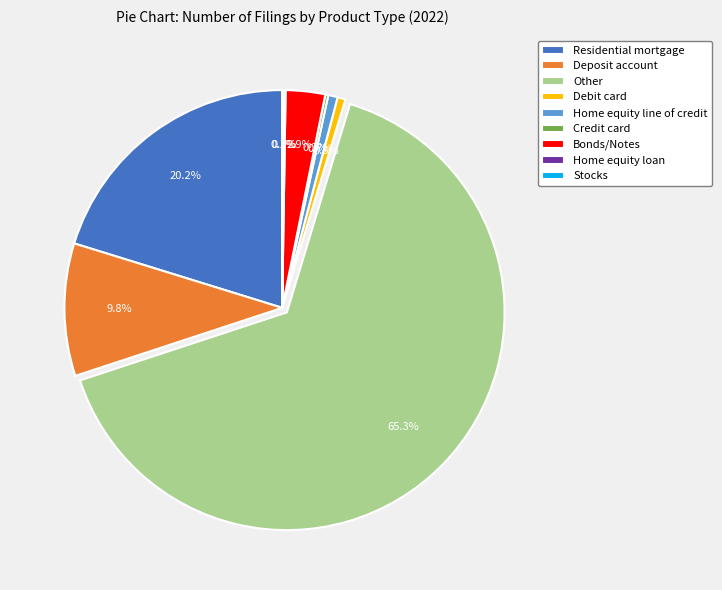

What is the largest slice in the pie chart?

Other